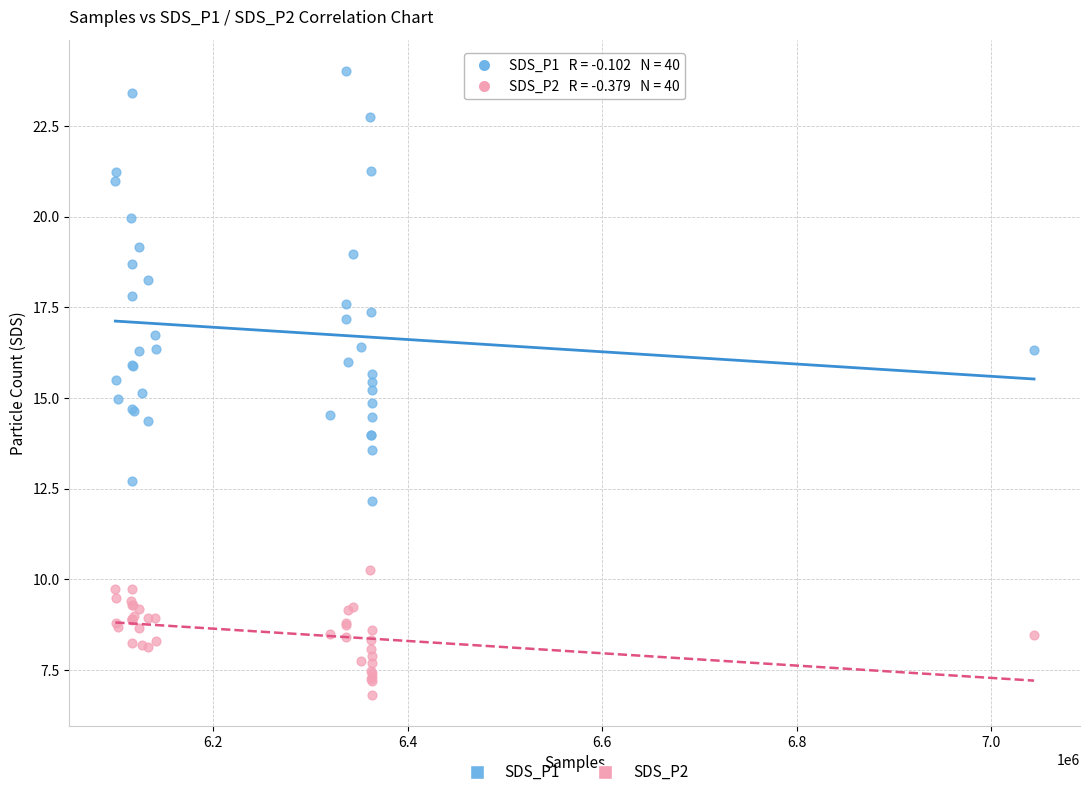

What are all the series names shown in the legend?

SDS_P1, SDS_P2